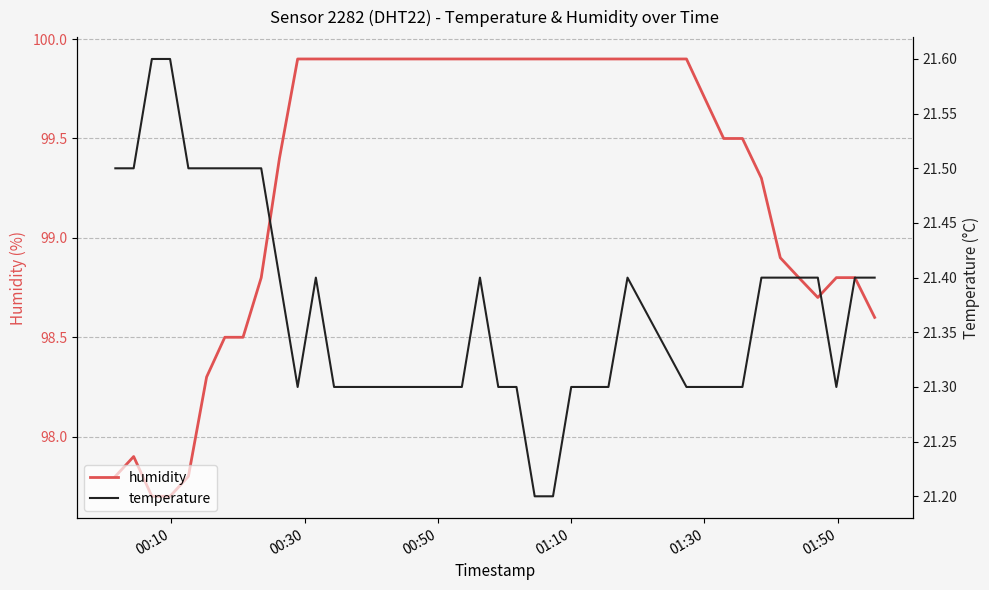

Reading left to right, transcribe all the data shown in this chart.

humidity: 97.8	97.9	97.7	97.7	97.8	98.3	98.5	98.5	98.8	99.4	99.9	99.9	99.9	99.9	99.9	99.9	99.9	99.9	99.9	99.9	99.9	99.9	99.9	99.9	99.9	99.9	99.9	99.9	99.9	99.9	99.7	99.5	99.5	99.3	98.9	98.8	98.7	98.8	98.8	98.6
temperature: 21.5	21.5	21.6	21.6	21.5	21.5	21.5	21.5	21.5	21.4	21.3	21.4	21.3	21.3	21.3	21.3	21.3	21.3	21.3	21.3	21.4	21.3	21.3	21.2	21.2	21.3	21.3	21.3	21.4	21.3	21.3	21.3	21.3	21.4	21.4	21.4	21.4	21.3	21.4	21.4